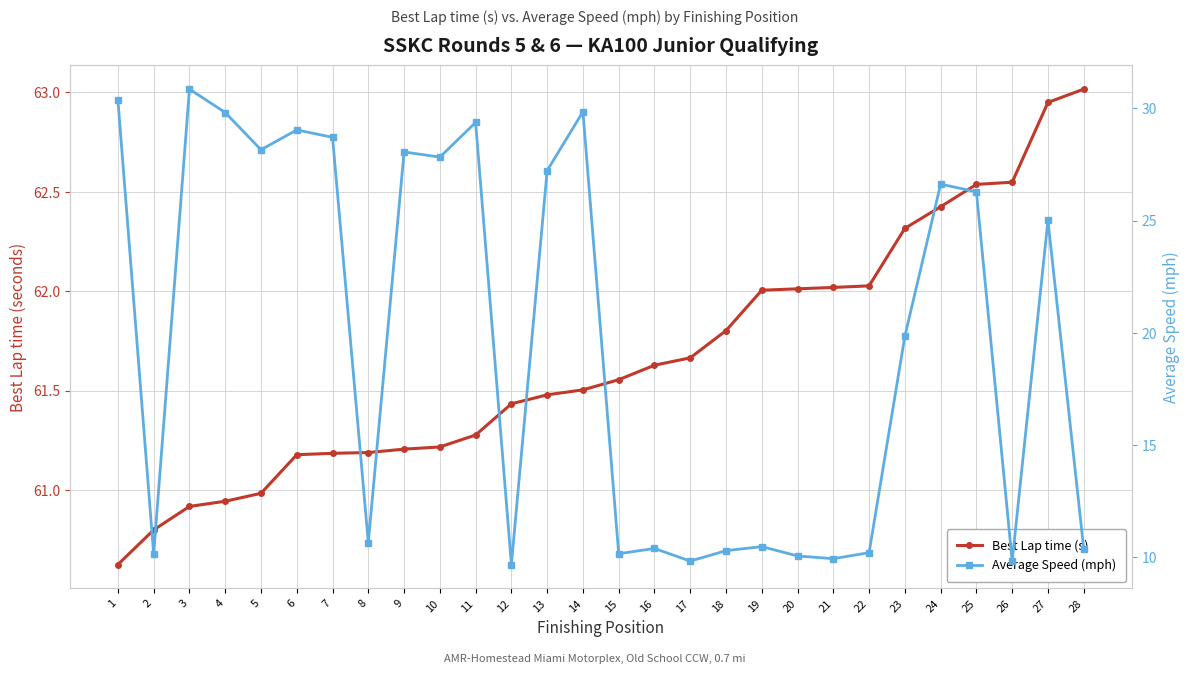

At which label is Best Lap time (s) closest to 61?

5